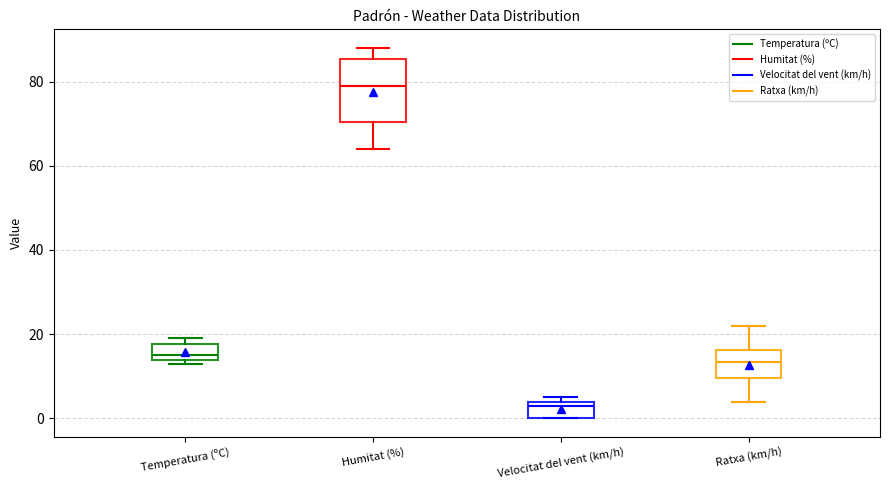

Reading left to right, read every box against the y-axis: the position of its median line, the range the box covers, and the ends of its whiskers. The values are not printed on the chart, so give them approximately, as read against the axis.

Temperatura (ºC): median 16, box 14 to 18, whiskers 14 (just below the box's lower edge) to 20
Humitat (%): median 80, box 70 to 86, whiskers 64 to 88
Velocitat del vent (km/h): median 4 (just below the box's upper edge), box 0 to 4, whiskers 0 to 6
Ratxa (km/h): median 14, box 10 to 16, whiskers 4 to 22